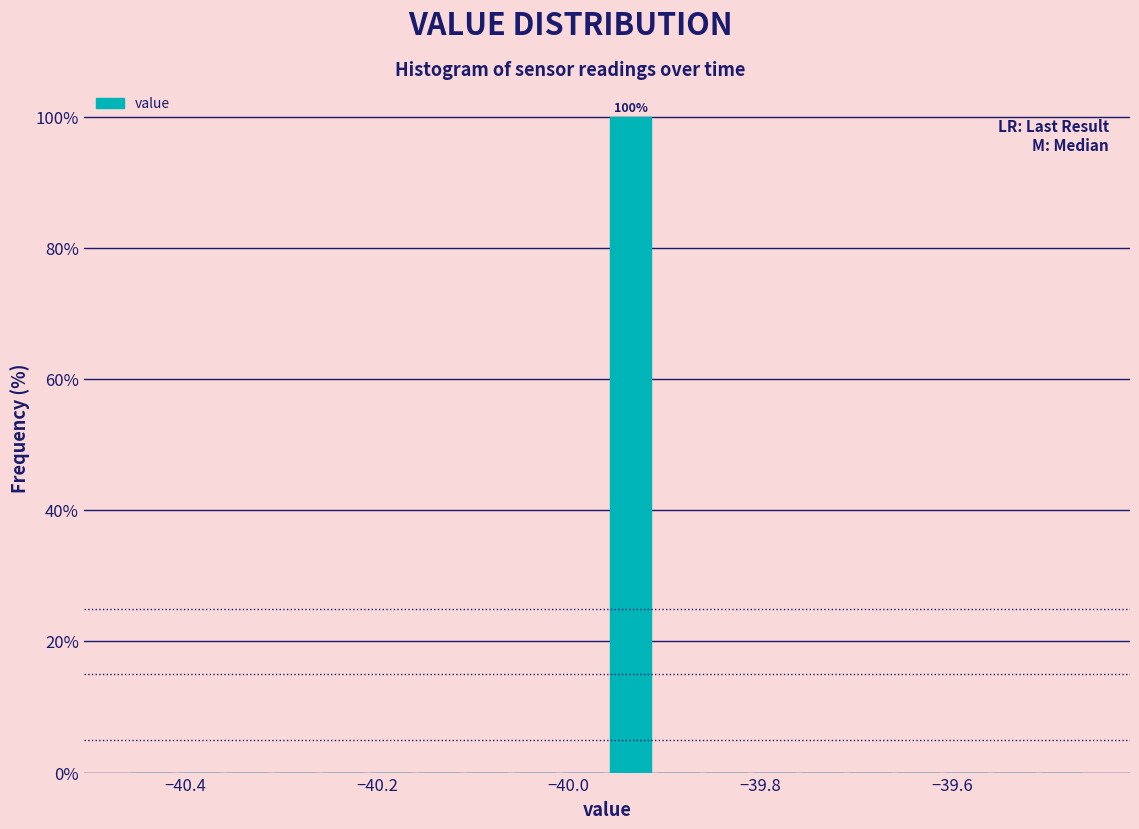

Around what value on the x-axis is the tallest bar? Give the approximate position of its centre, as read against the axis.

-39.94